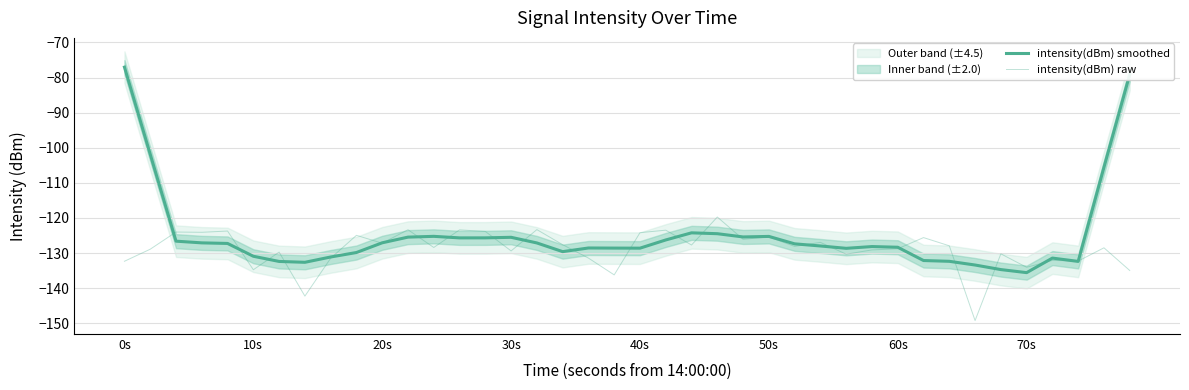

Count the number of data series in this chart.

2